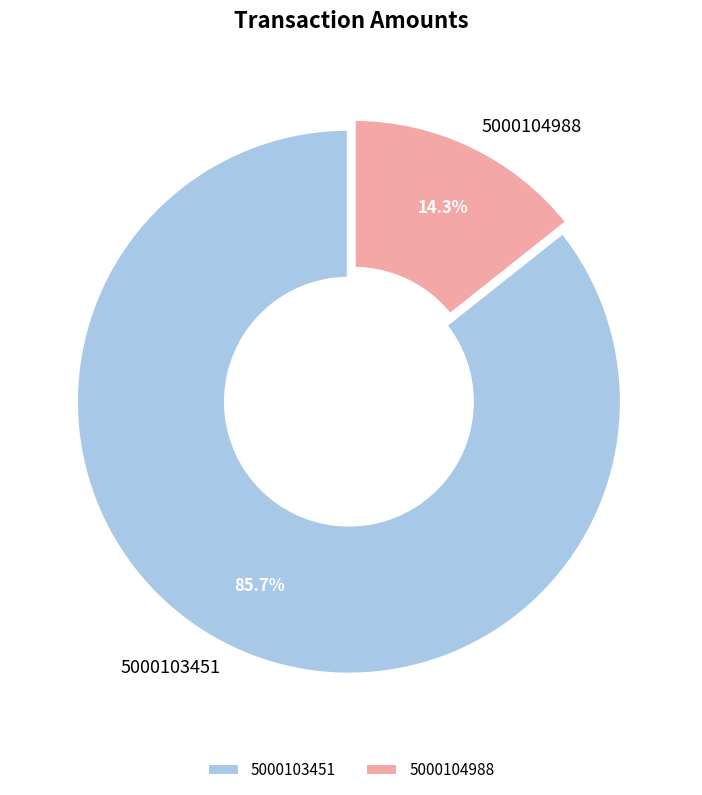

Is the sum of 5000104988 and 5000103451 greater than half?

Yes